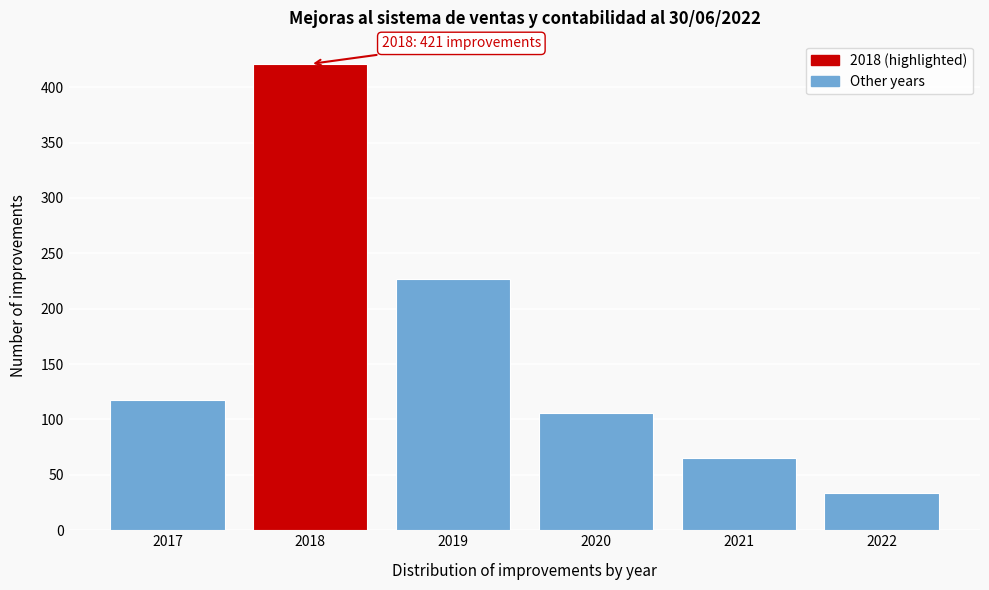

Reading left to right, extract all data points from this chart.

2017=118	2018=421	2019=227	2020=106	2021=65	2022=34